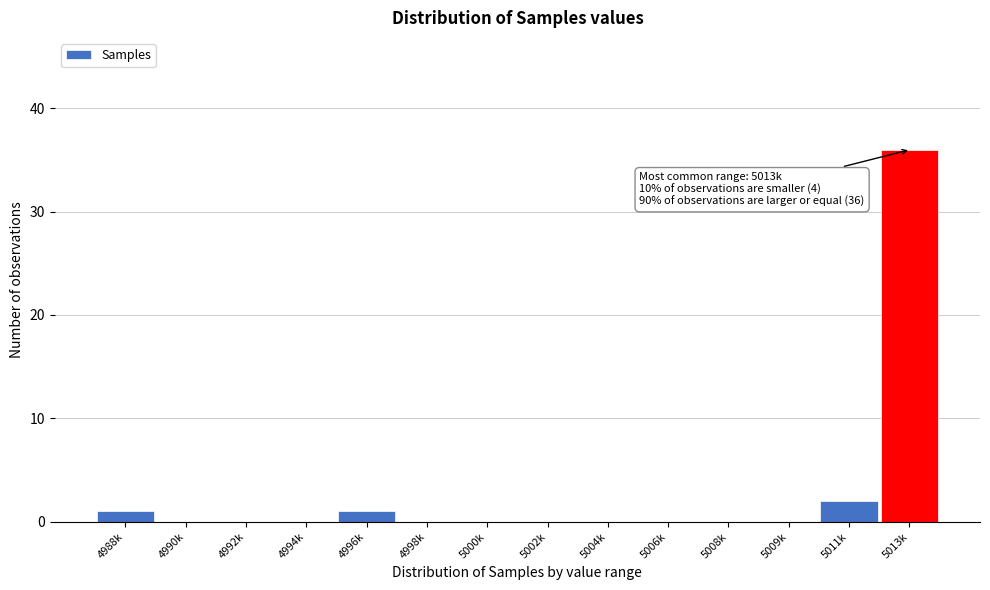

Reading left to right, transcribe all the data shown in this chart.

4988k=1	4990k=0	4992k=0	4994k=0	4996k=1	4998k=0	5000k=0	5002k=0	5004k=0	5006k=0	5008k=0	5009k=0	5011k=2	5013k=36